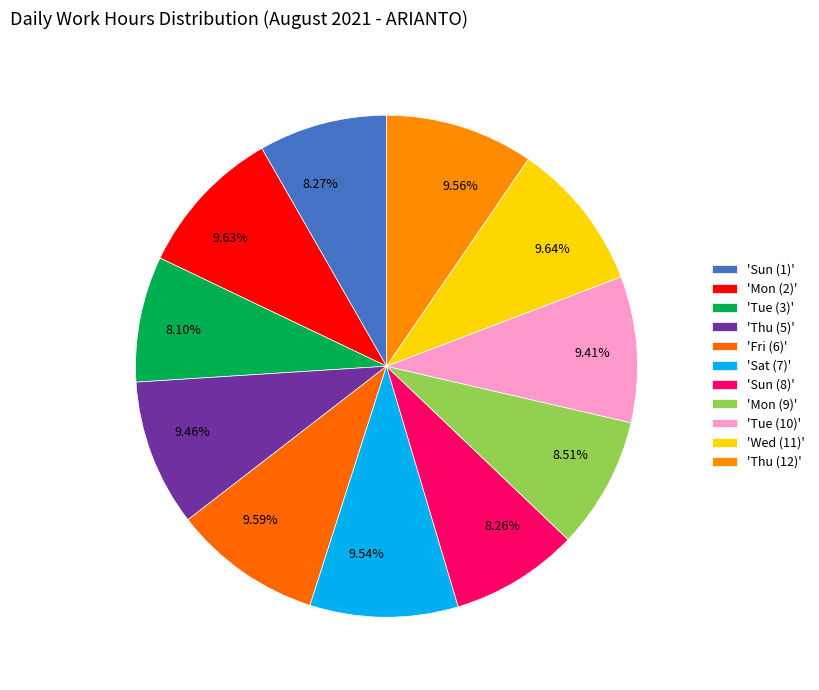

Approximately how many times larger is the value at 9.63% compared to 8.10%?

1.2